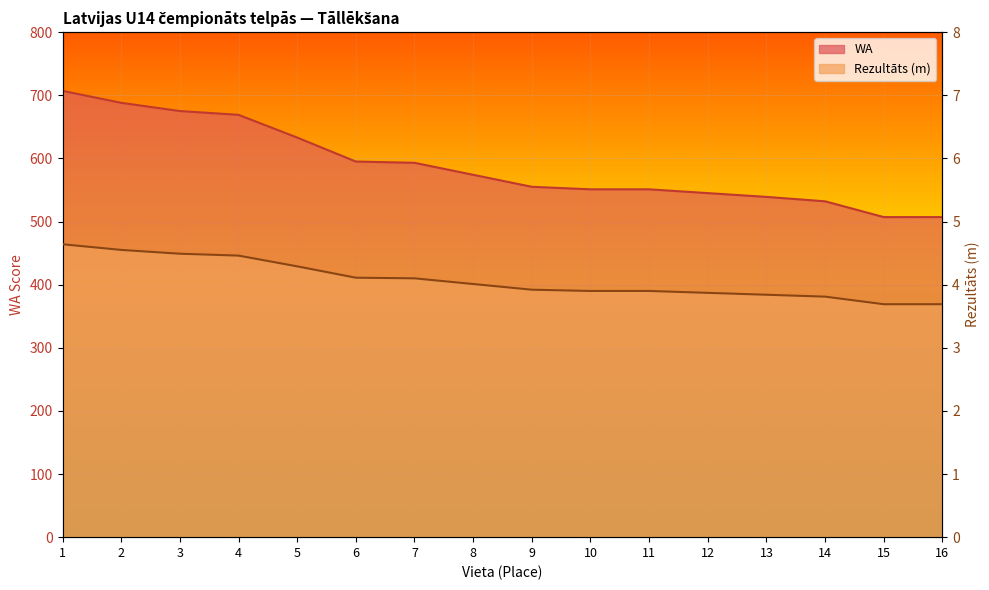

What is the value of the WA point at the 10th from the left?

551.0